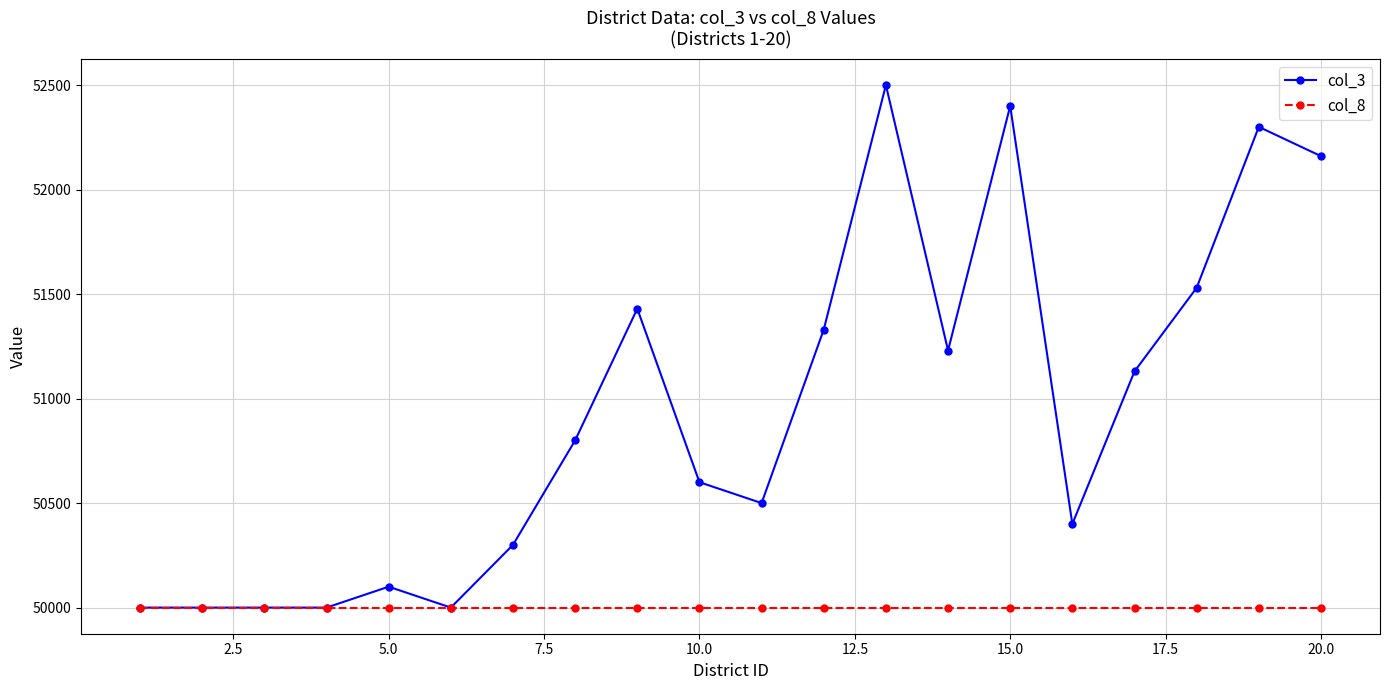

List the series in order of their peak value, highest first.

col_3, col_8